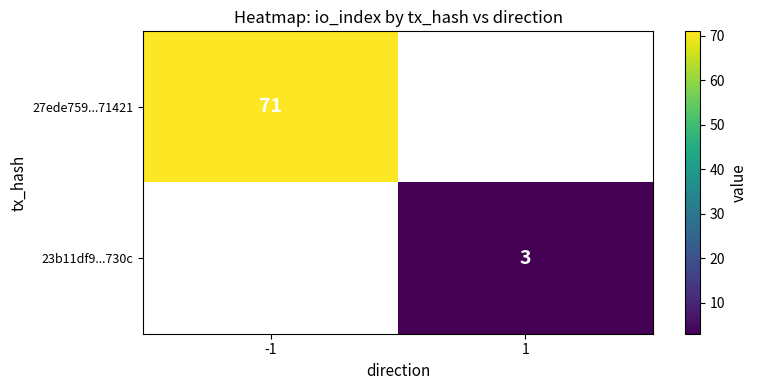

Is it true that 23b11df9...730c equals 5 at 1?

False